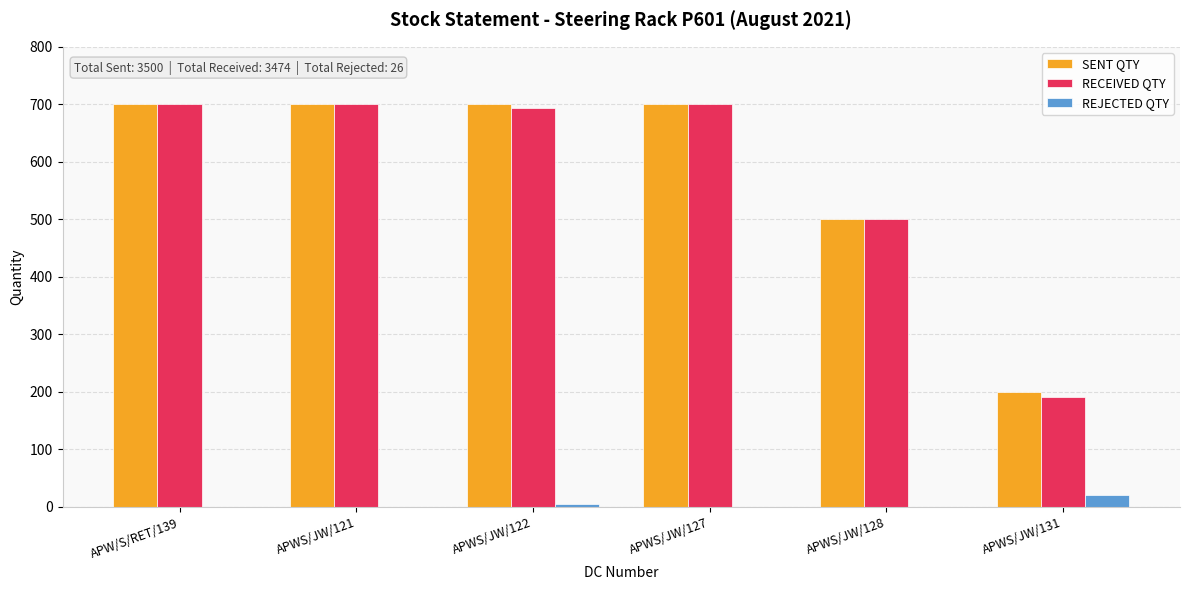

What is the highest value of the RECEIVED QTY series?

700